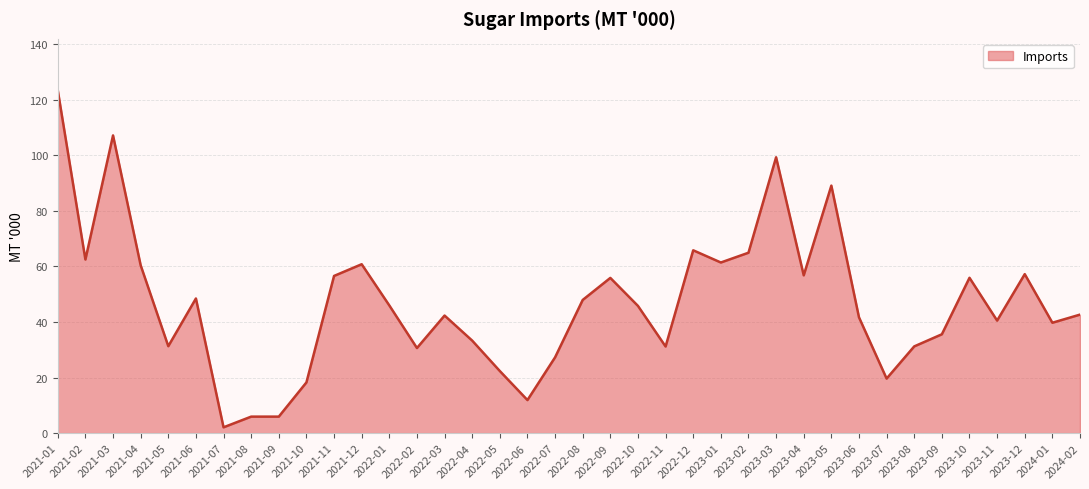

Which label corresponds to the largest value in the chart?

2021-01